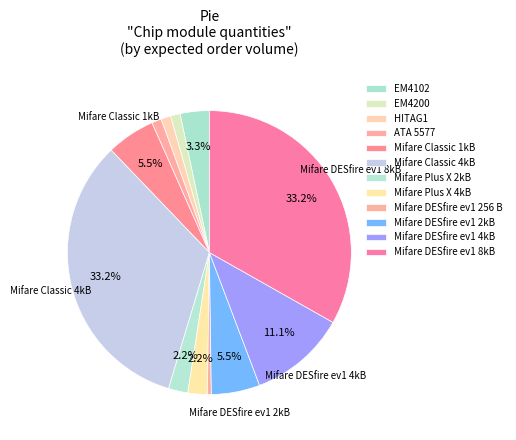

Which slice is the smallest?

Mifare DESfire ev1 256 B